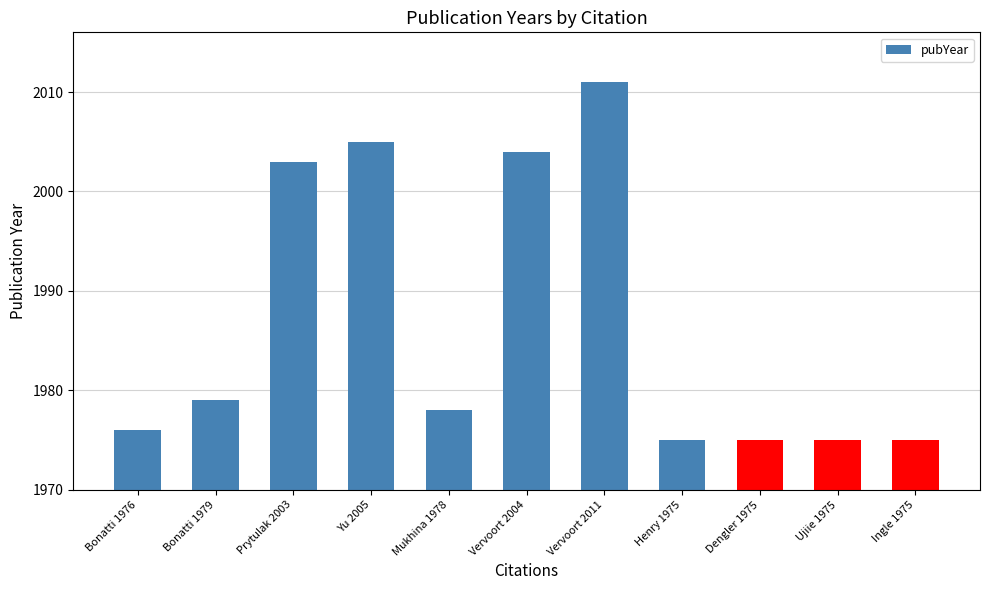

Does the chart contain any negative values?

No